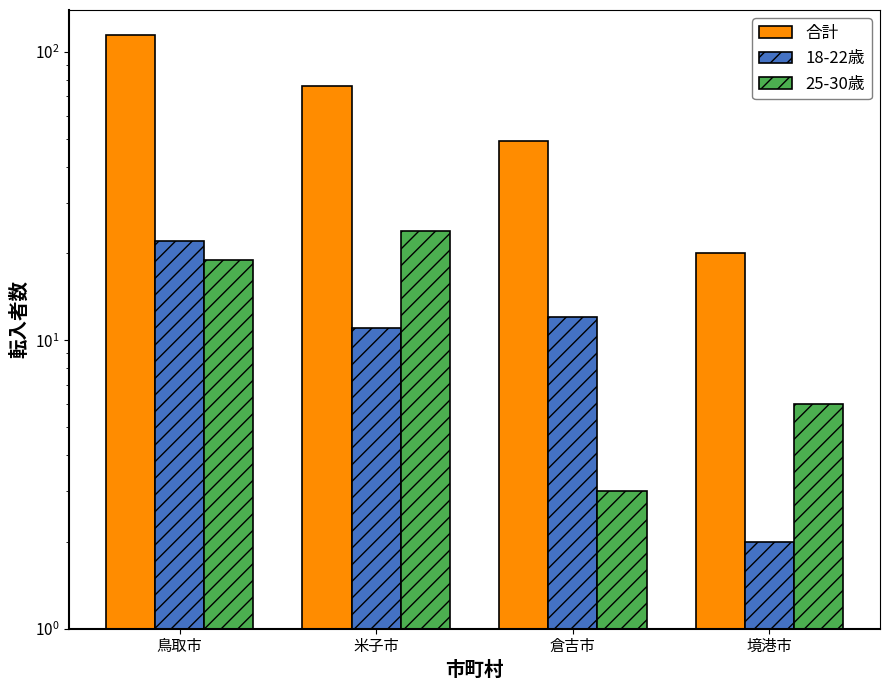

What is the value of the 18-22歳 bar at the 4th from the left?

2